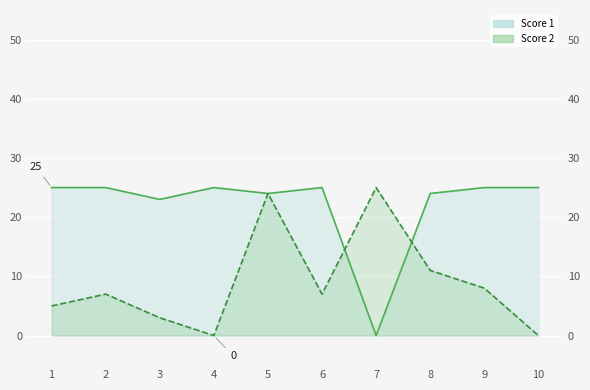

Rank the series by their maximum value, from highest to lowest.

Score 1, Score 2